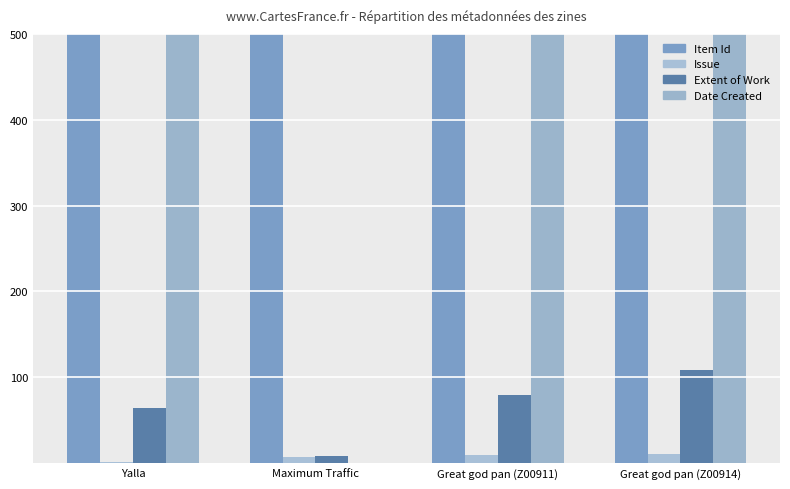

Rank the series at Great god pan (Z00911) from lowest to highest value.

Issue, Extent of Work, Date Created, Item Id